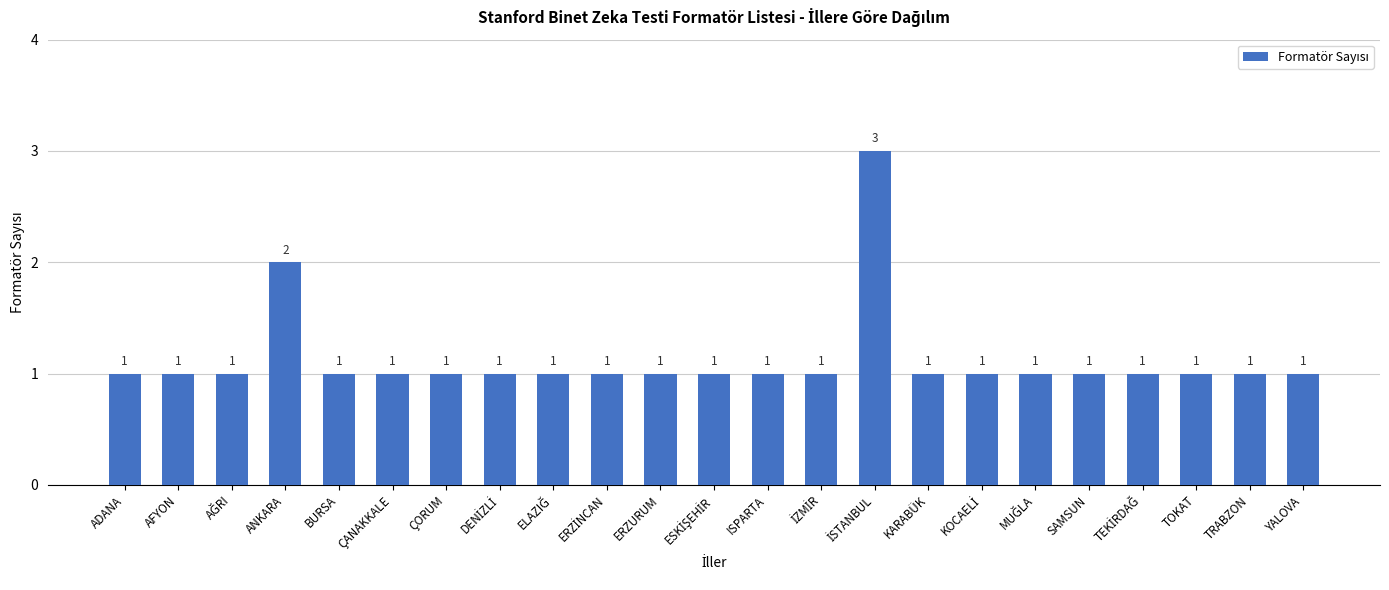

How many series are shown in this chart?

1